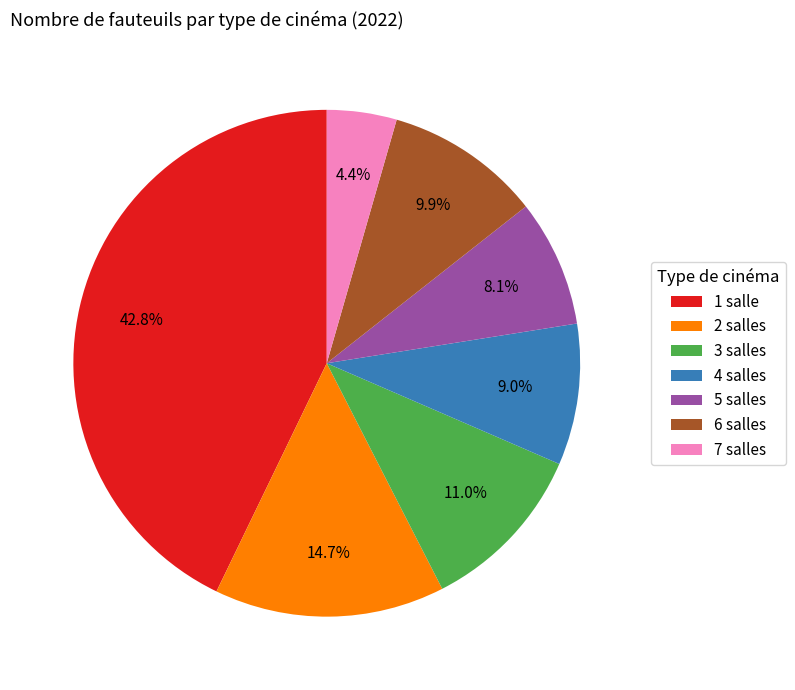

To the nearest percent, what is the difference between the 6 salles and 2 salles slice percentages?

5%